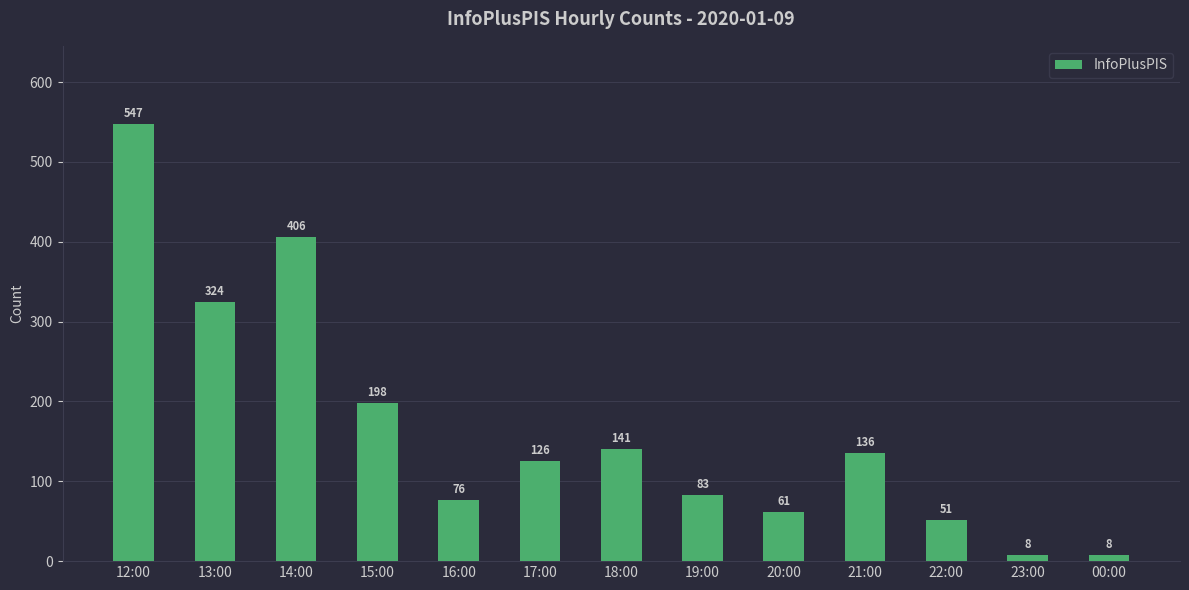

At which label does the data first exceed 126?

12:00